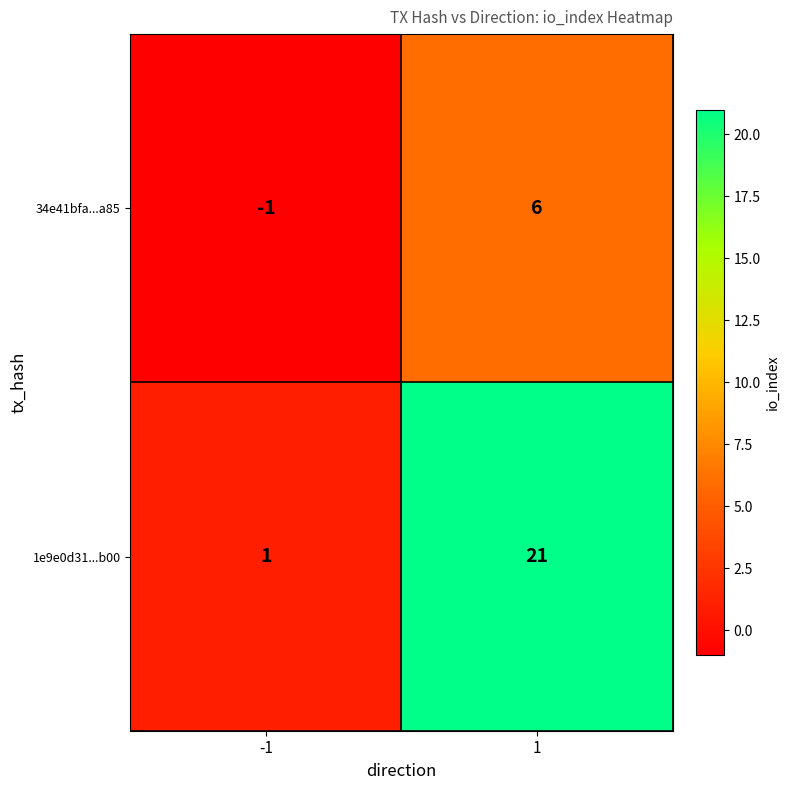

What is the total value across all series at 1?

27